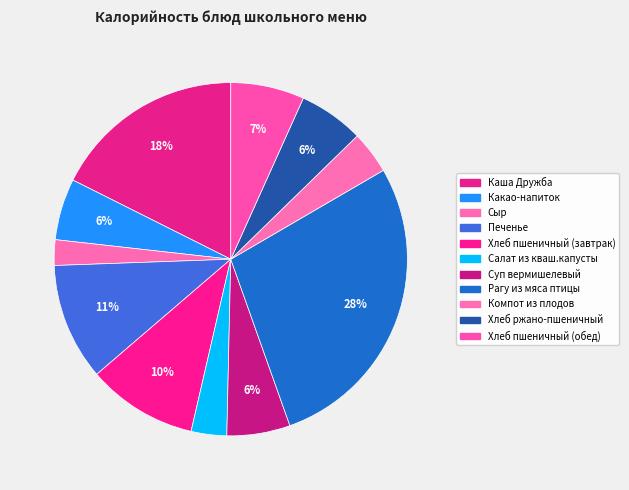

True or false: Рагу из мяса птицы accounts for 35% of the total.

False